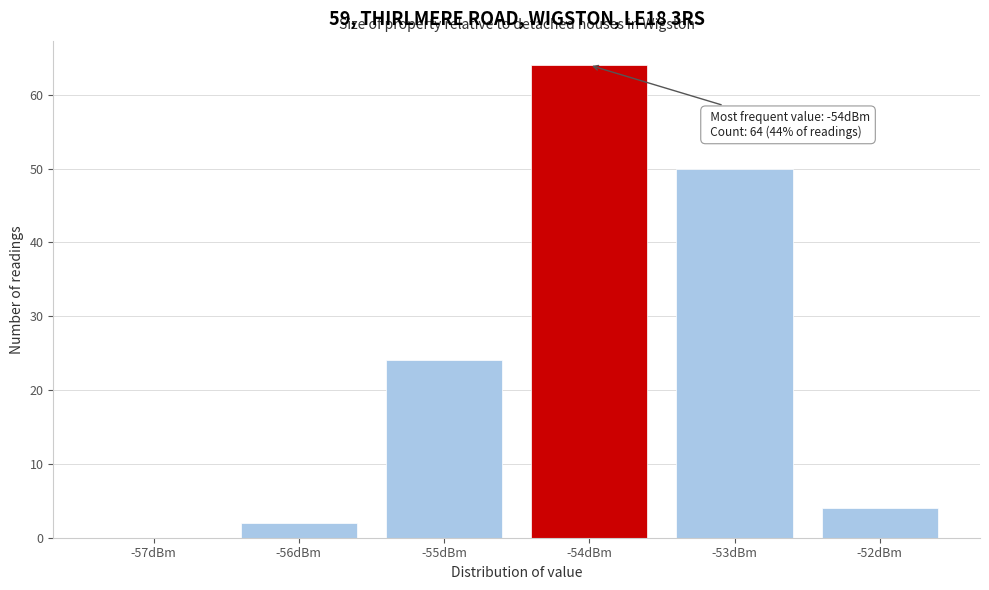

Over which range of the x-axis is the bar tallest?

-54.5 to -53.5